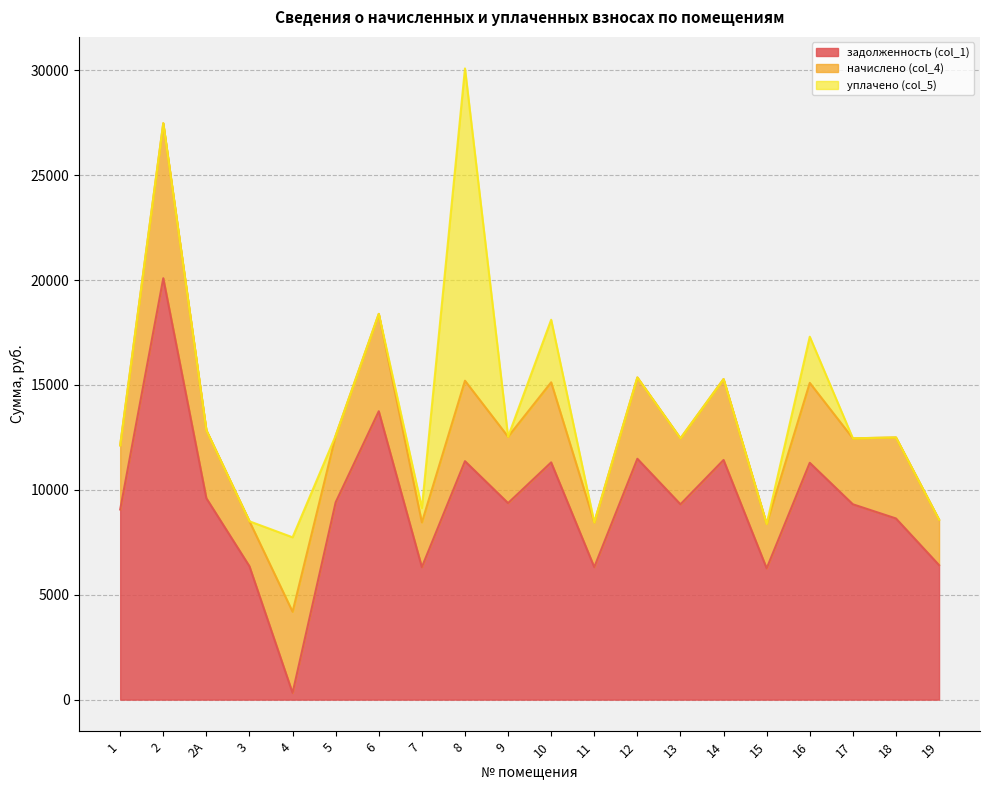

What is the total value across all series at 7?

9132.7